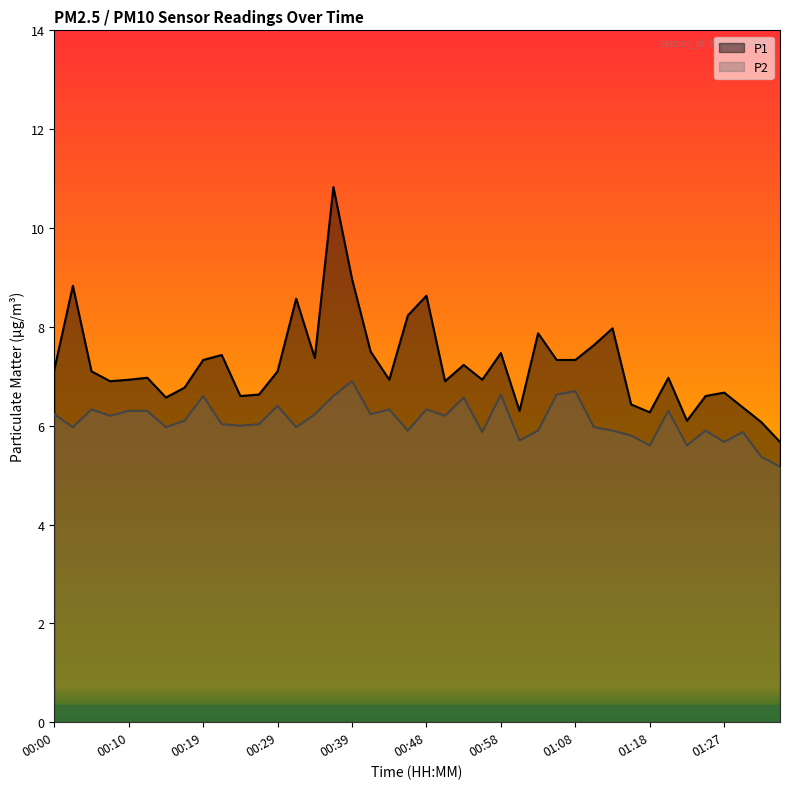

What is the difference between the maximum and minimum values in the P2 series?

1.7